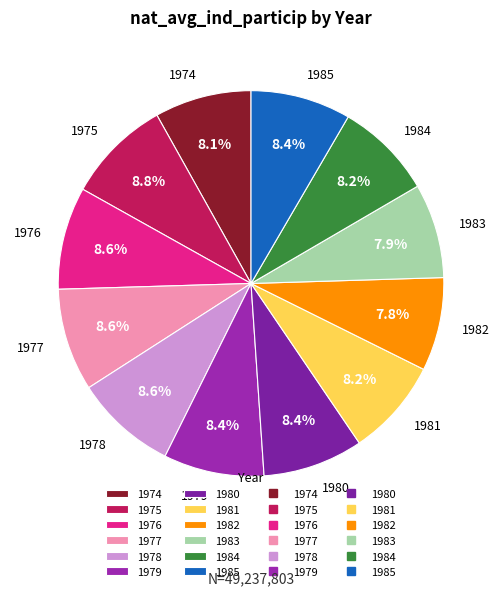

What percentage is NOT represented by 1984?

91.8%